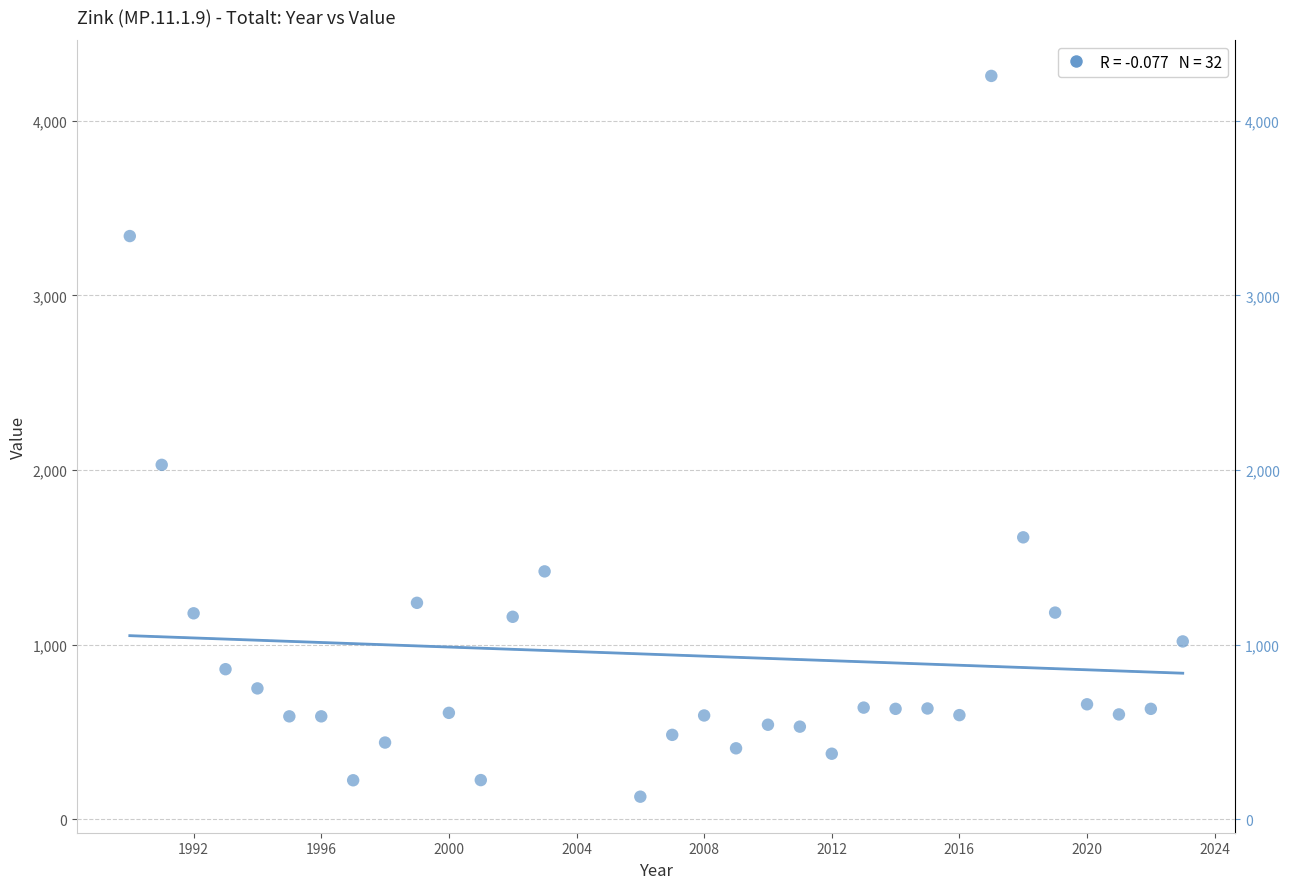

What is the range of Y values (max minus min)?

4127